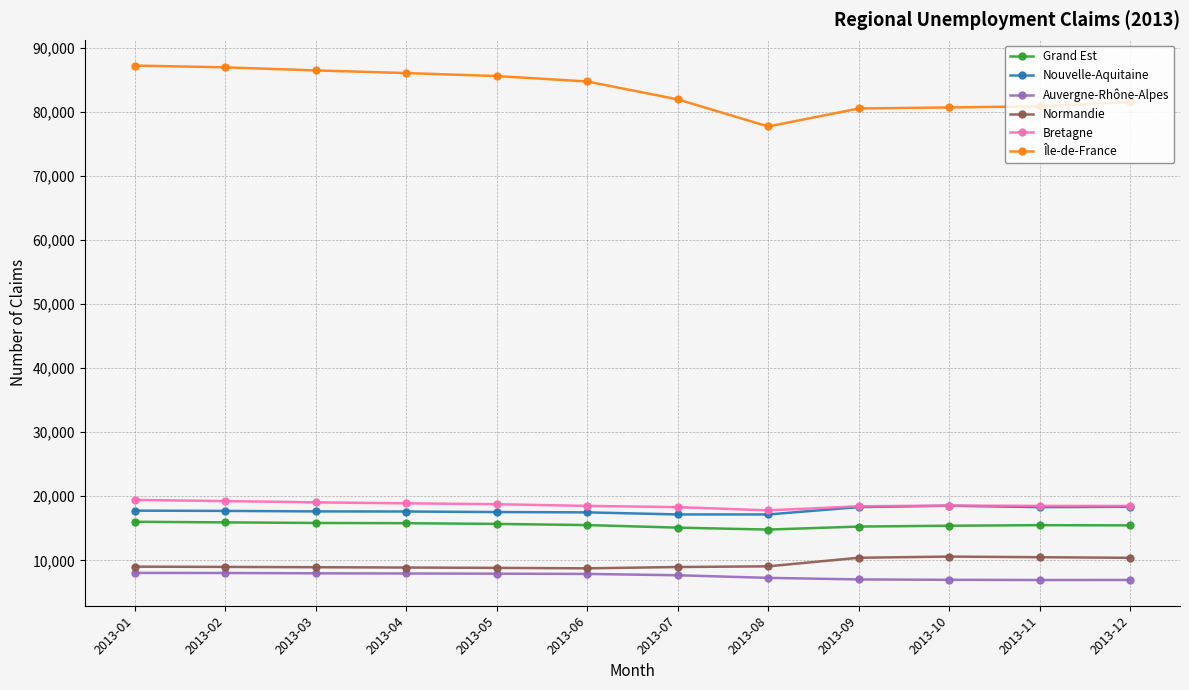

What is the smallest value displayed?

6931